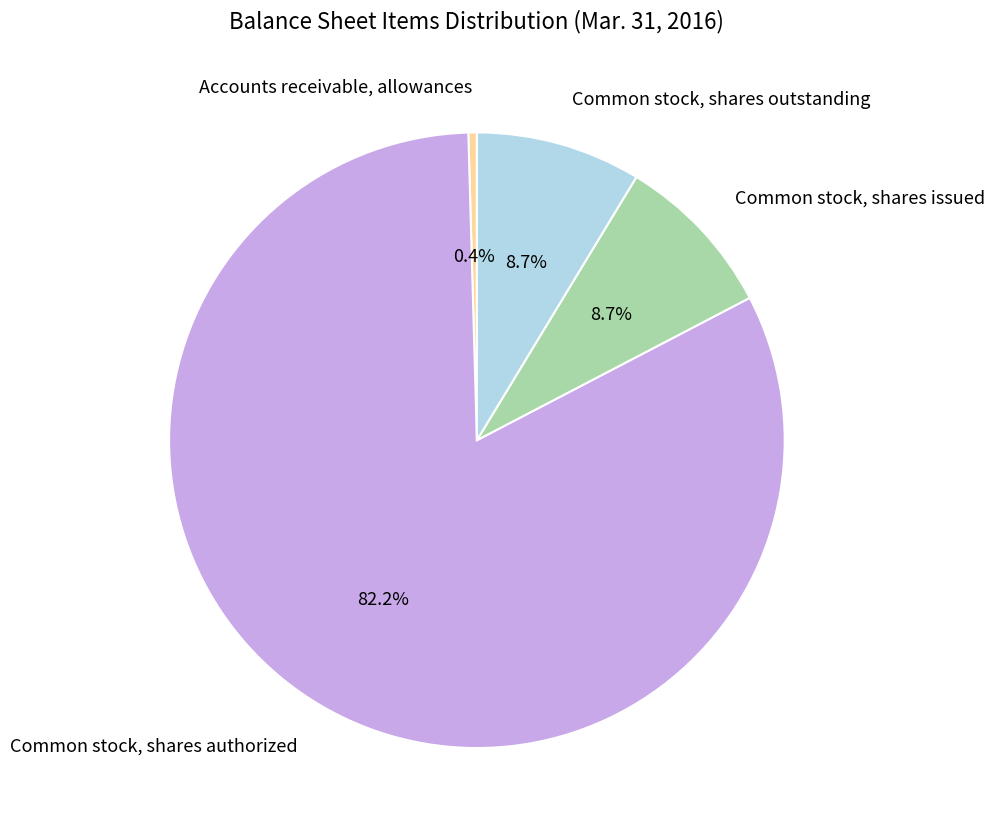

To the nearest percent, what is the combined percentage of Common stock, shares issued and Common stock, shares outstanding?

17%